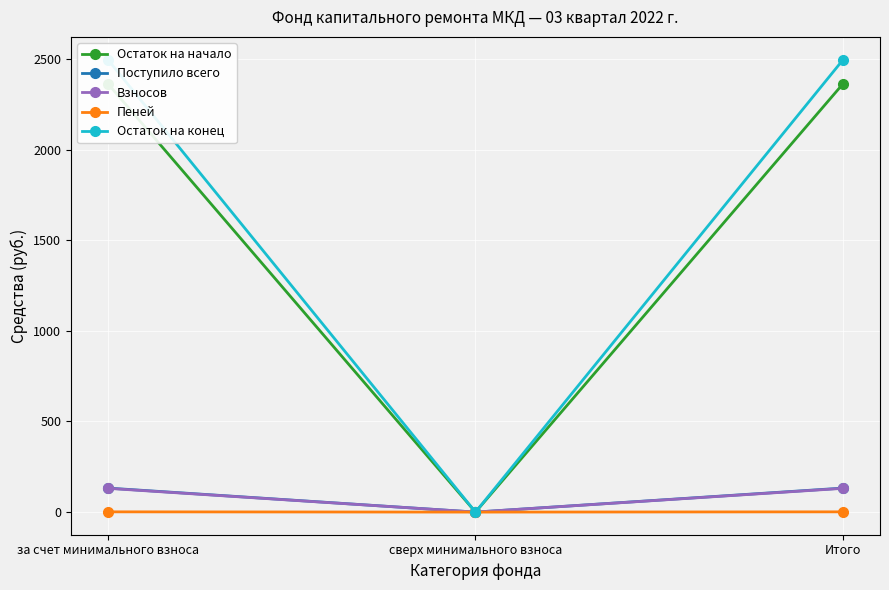

Reading left to right, list all the values displayed in this chart.

Остаток на начало: за счет минимального взноса=2364.2	сверх минимального взноса=0.0	Итого=2364.2
Поступило всего: за счет минимального взноса=132.5	сверх минимального взноса=0.0	Итого=132.5
Взносов: за счет минимального взноса=131.1	сверх минимального взноса=0.0	Итого=131.1
Пеней: за счет минимального взноса=1.4	сверх минимального взноса=0.0	Итого=1.4
Остаток на конец: за счет минимального взноса=2496.7	сверх минимального взноса=0.0	Итого=2496.7